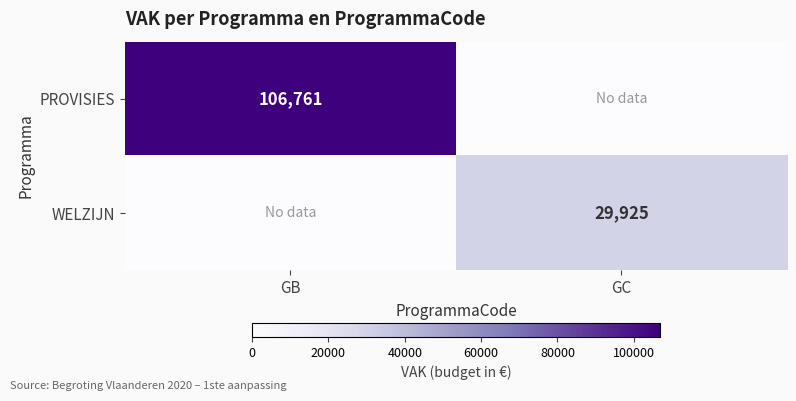

Is it true that PROVISIES equals 106761 at GB?

True